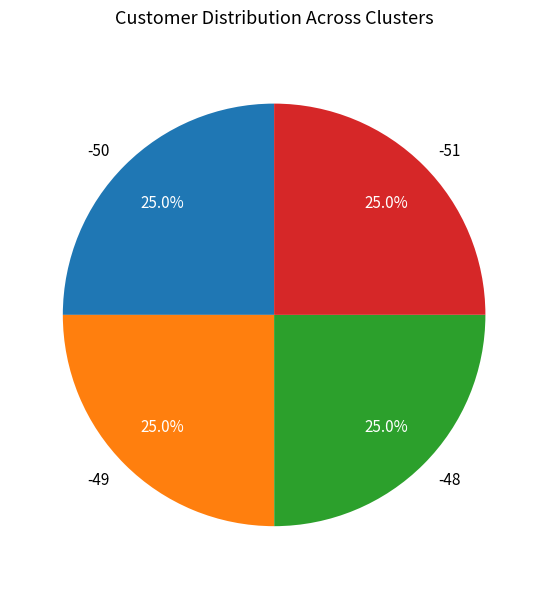

Approximately how many times larger is the value at -48 compared to -51?

1.0